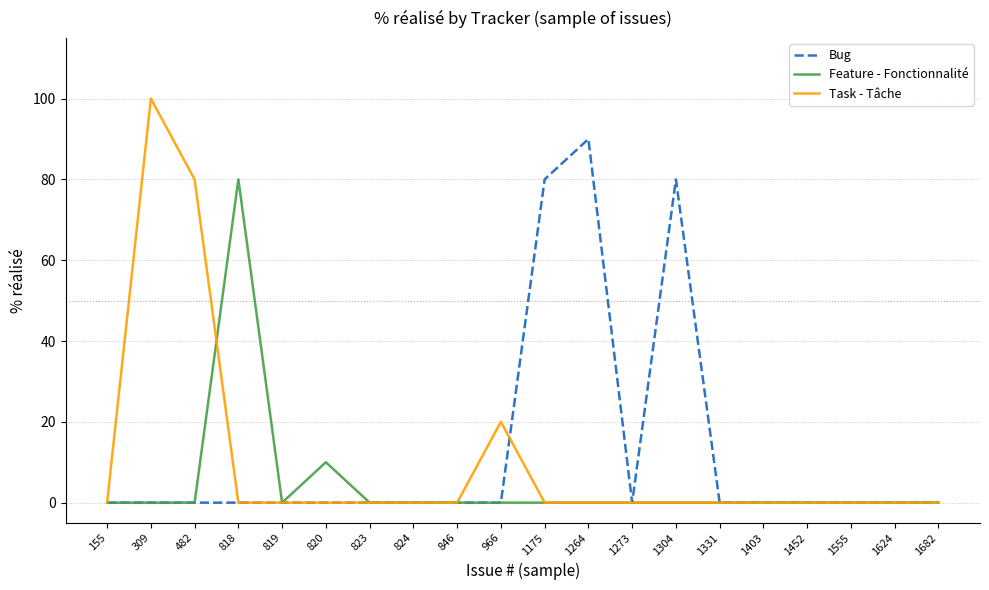

Reading left to right, transcribe all the data shown in this chart.

Bug: 0	0	0	0	0	0	0	0	0	0	80	90	0	80	0	0	0	0	0	0
Feature - Fonctionnalité: 0	0	0	80	0	10	0	0	0	0	0	0	0	0	0	0	0	0	0	0
Task - Tâche: 0	100	80	0	0	0	0	0	0	20	0	0	0	0	0	0	0	0	0	0